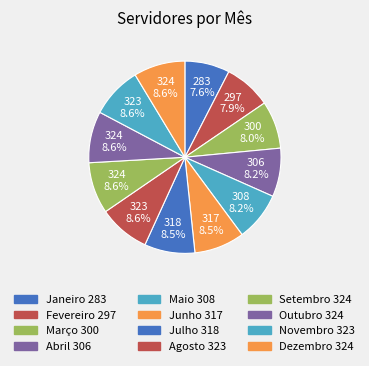

How many segments does this pie chart have?

12